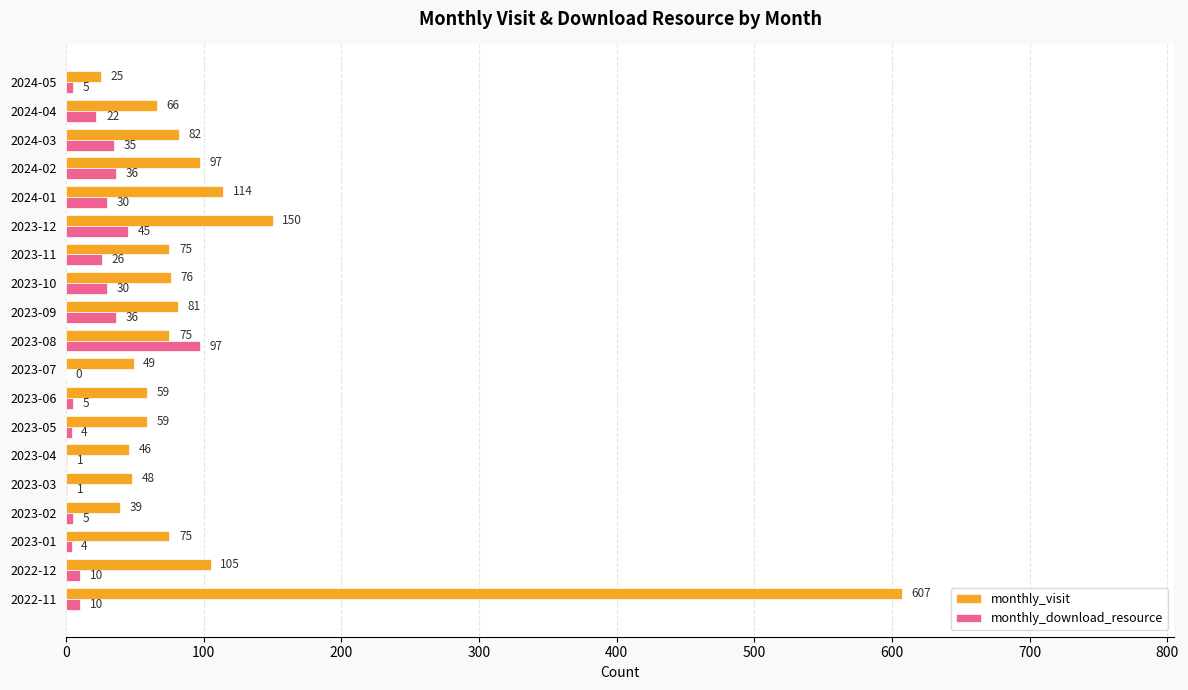

At which label is monthly_download_resource closest to 48?

2023-12